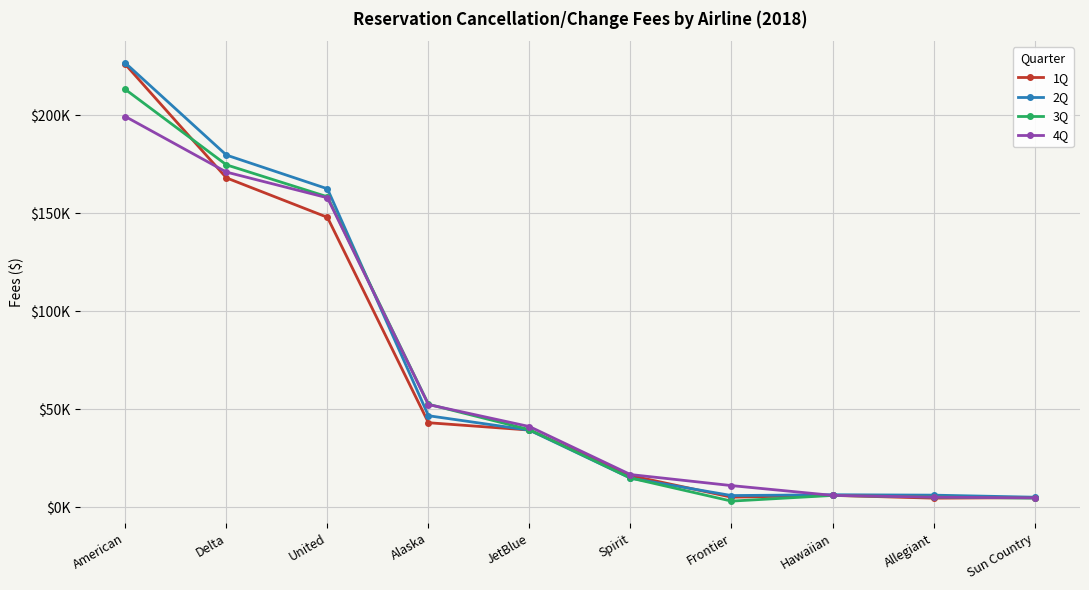

The 1Q series shows 22213.6 at Spirit. True or false?

False